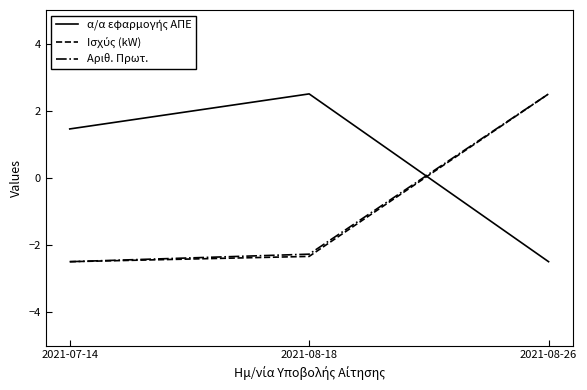

What is the minimum value shown in the chart?

-2.5